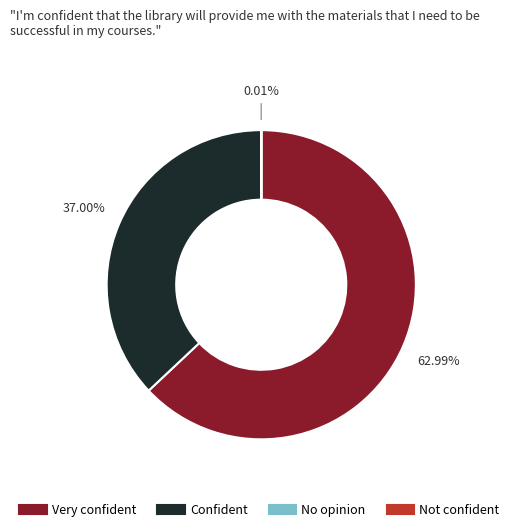

Does any single category account for the majority?

Yes